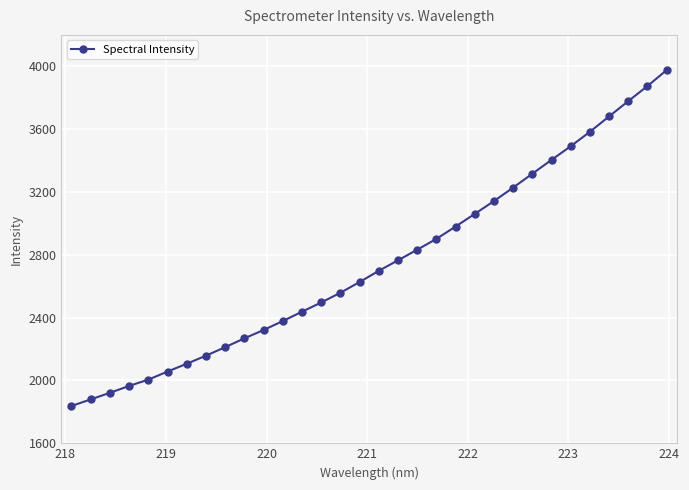

What is the difference between the second highest and second lowest values?

1994.2